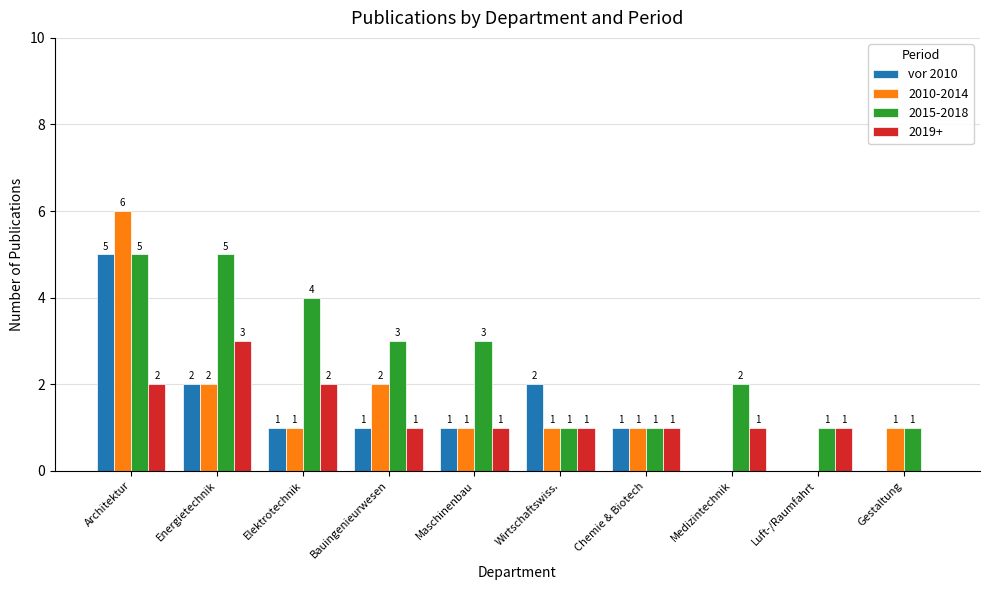

What is the sum of all 2019+ values?

13